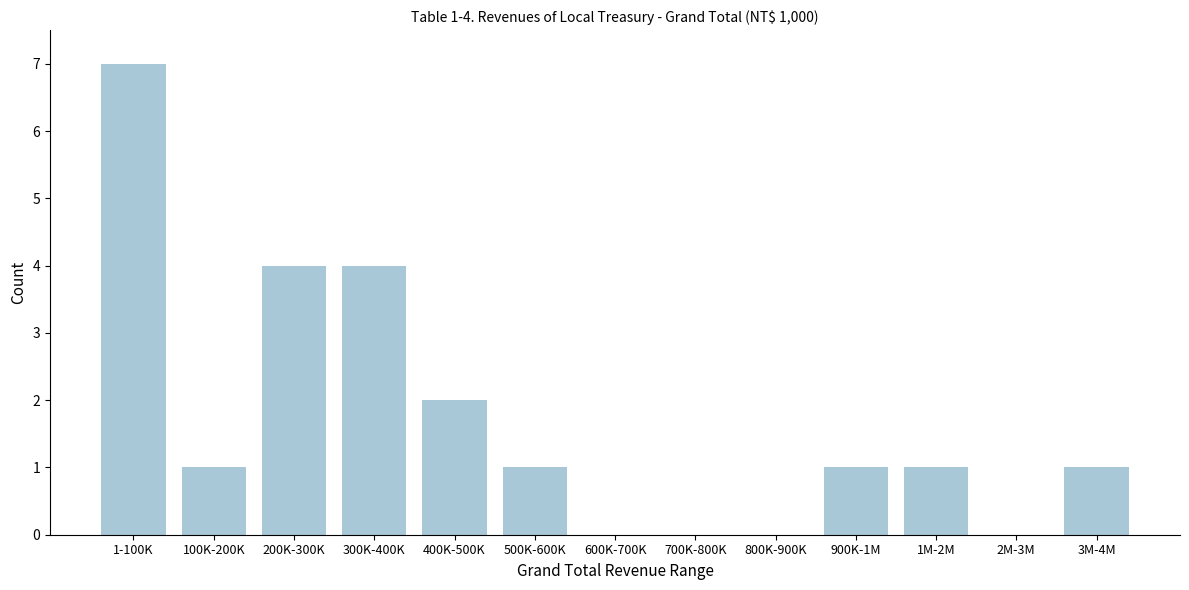

Reading left to right, extract all data points from this chart.

1-100K=7	100K-200K=1	200K-300K=4	300K-400K=4	400K-500K=2	500K-600K=1	600K-700K=0	700K-800K=0	800K-900K=0	900K-1M=1	1M-2M=1	2M-3M=0	3M-4M=1